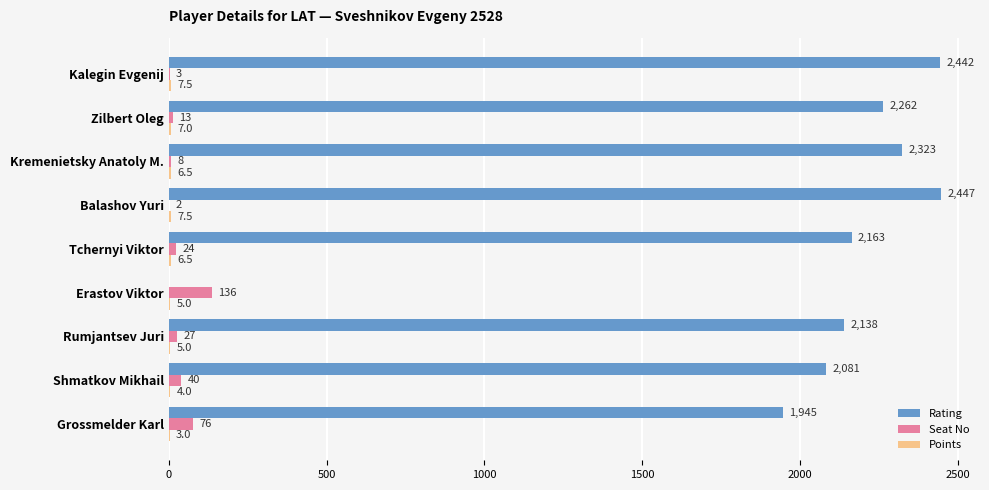

Which series changed the most between Erastov Viktor and Zilbert Oleg?

Rating